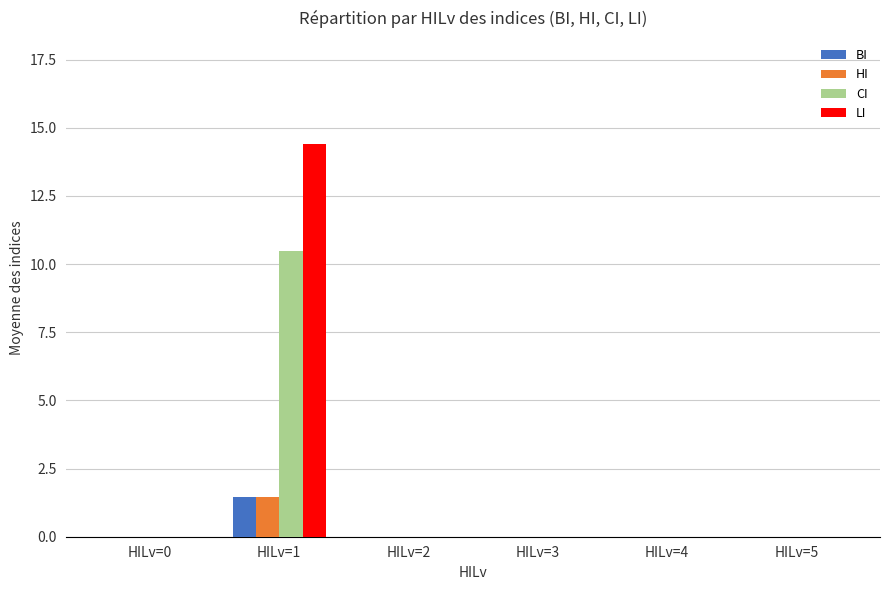

Reading left to right, extract all data points from this chart.

BI: HILv=0=0.0	HILv=1=1.5	HILv=2=0.0	HILv=3=0.0	HILv=4=0.0	HILv=5=0.0
HI: HILv=0=0.0	HILv=1=1.5	HILv=2=0.0	HILv=3=0.0	HILv=4=0.0	HILv=5=0.0
CI: HILv=0=0.0	HILv=1=10.5	HILv=2=0.0	HILv=3=0.0	HILv=4=0.0	HILv=5=0.0
LI: HILv=0=0.0	HILv=1=14.4	HILv=2=0.0	HILv=3=0.0	HILv=4=0.0	HILv=5=0.0